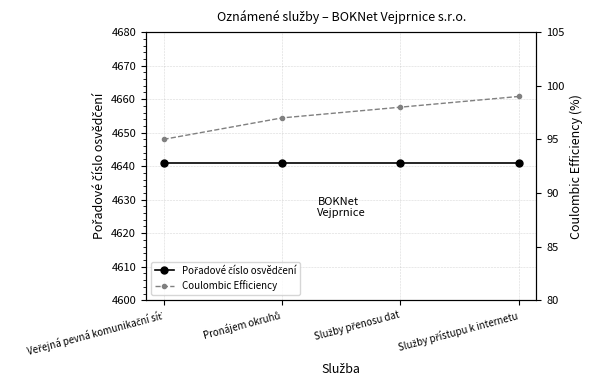

The Pořadové číslo osvědčení series shows 6913 at Služby přístupu k internetu. True or false?

False